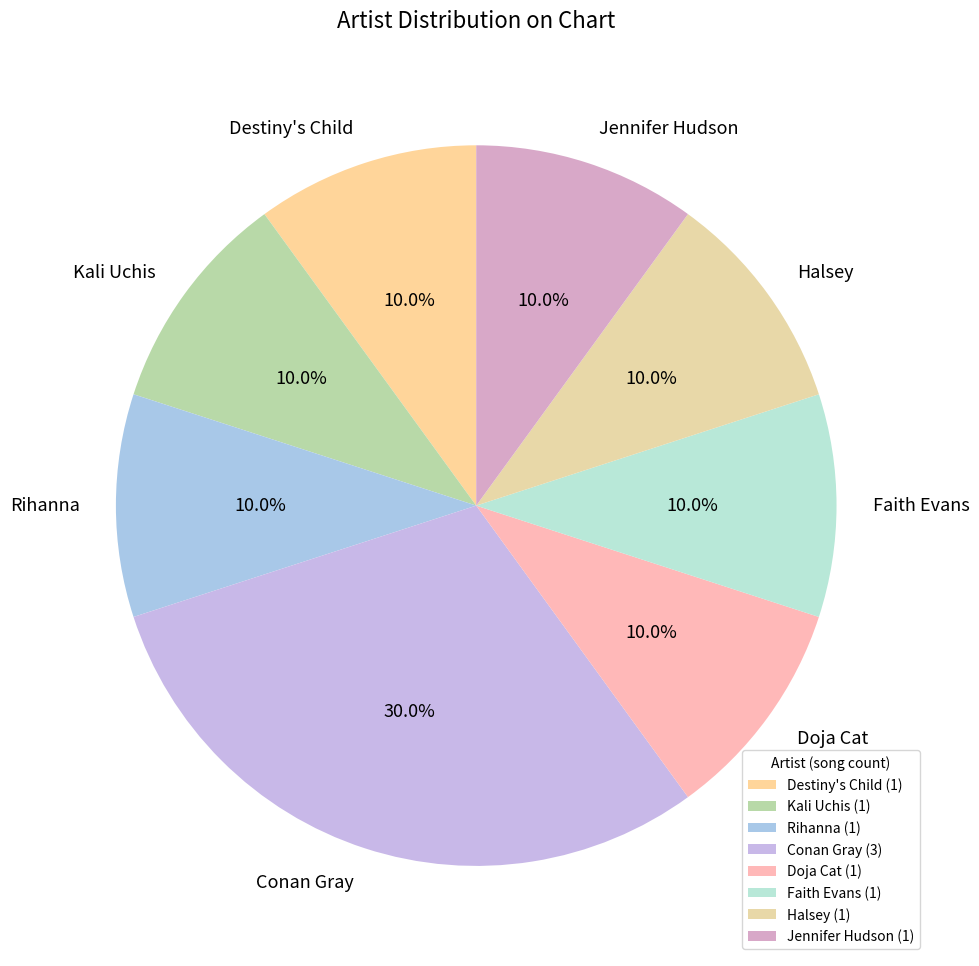

What portion of the pie excludes Kali Uchis?

90.0%